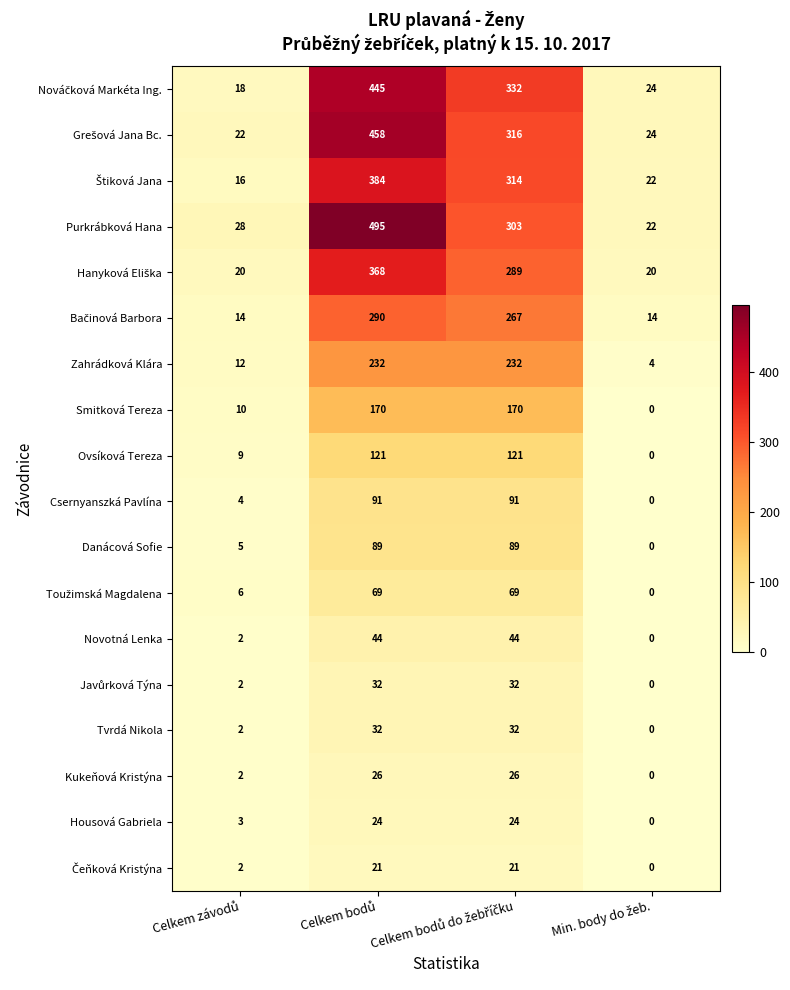

How many data points does each series have?

4